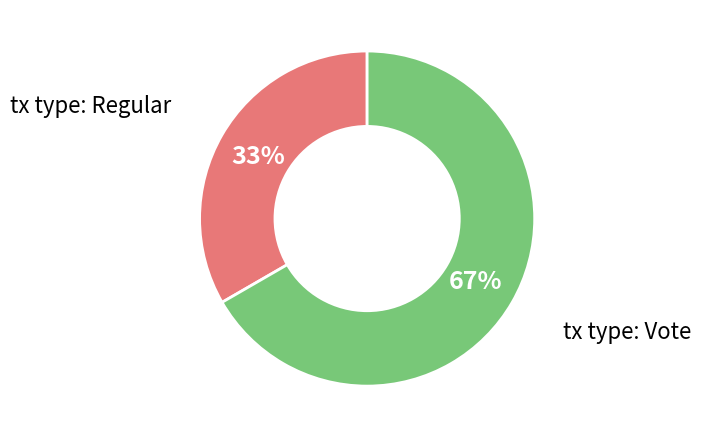

Is there any slice that represents more than half of the pie?

Yes